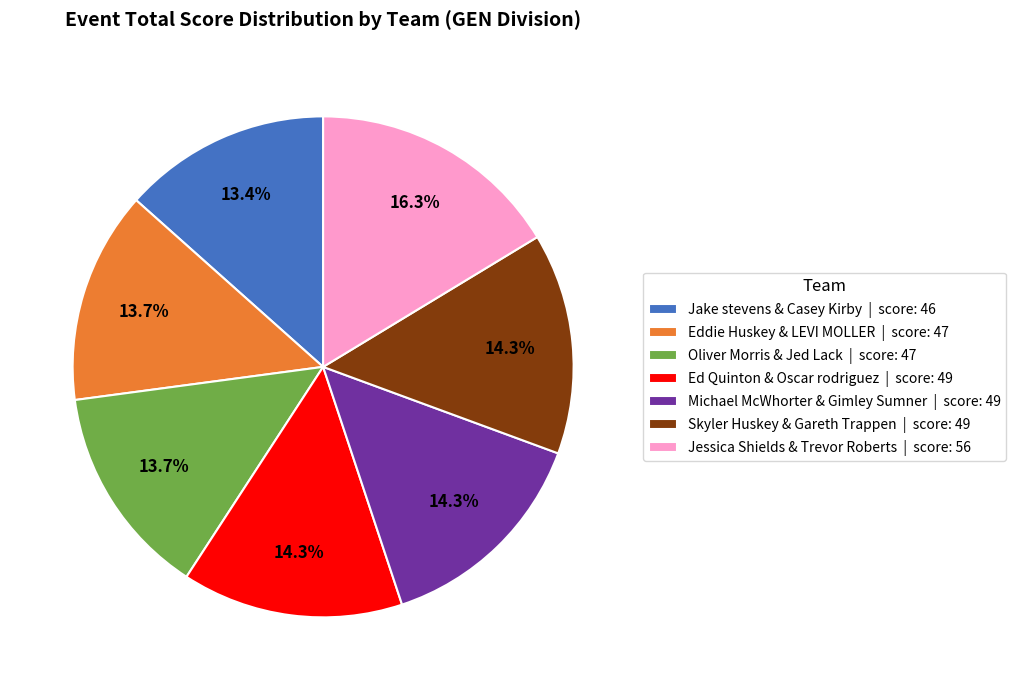

To the nearest percent, what is the difference between the Michael McWhorter & Gimley Sumner and Jessica Shields & Trevor Roberts slice percentages?

2%